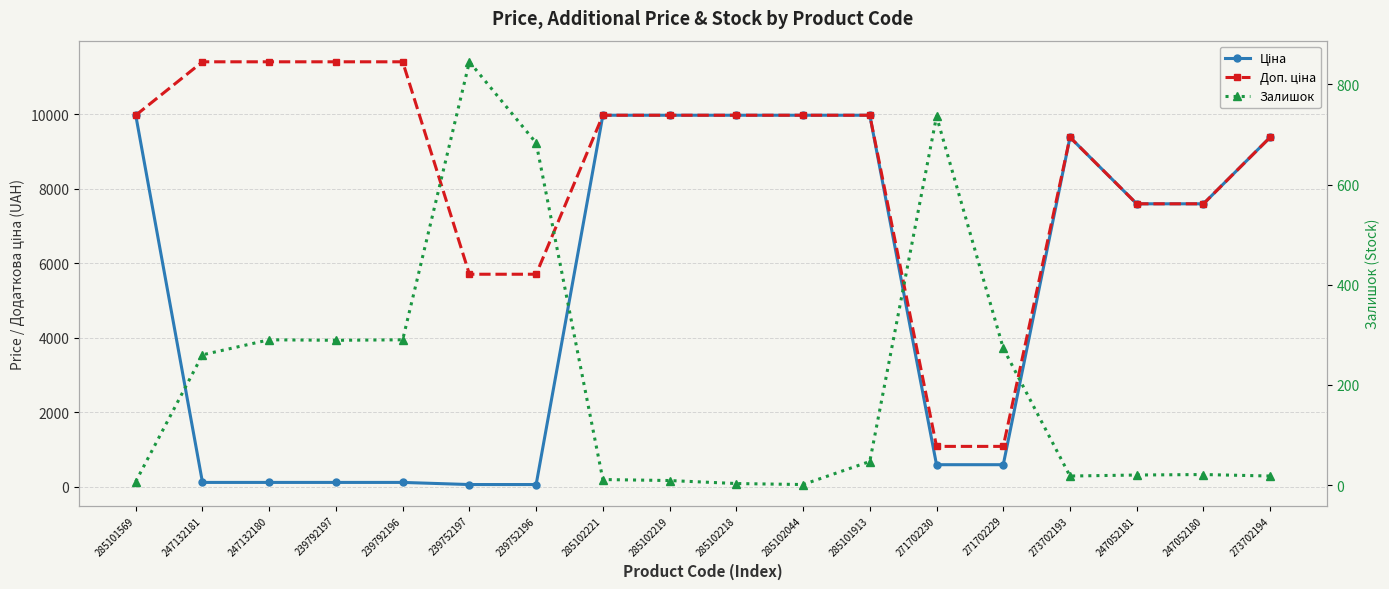

The Доп. ціна series shows 9975.0 at 285101913. True or false?

True